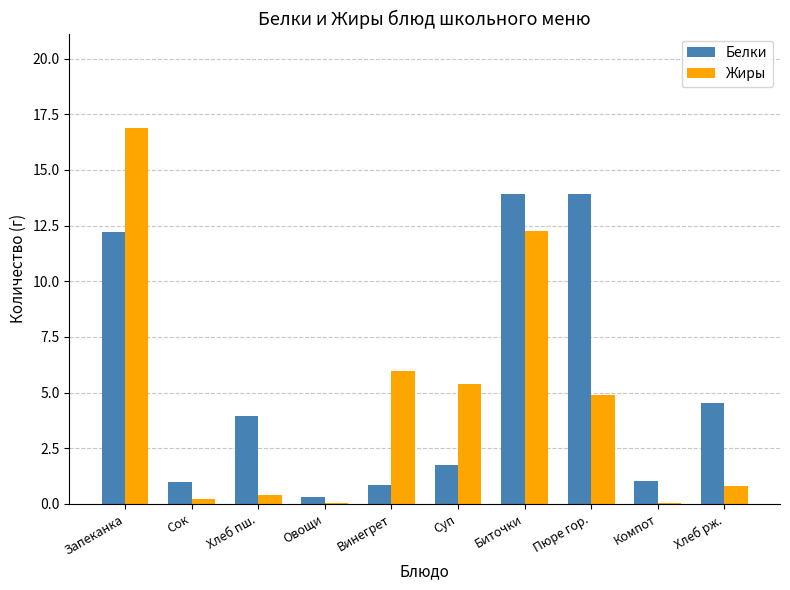

Where is Жиры nearest to the value 8?

Винегрет